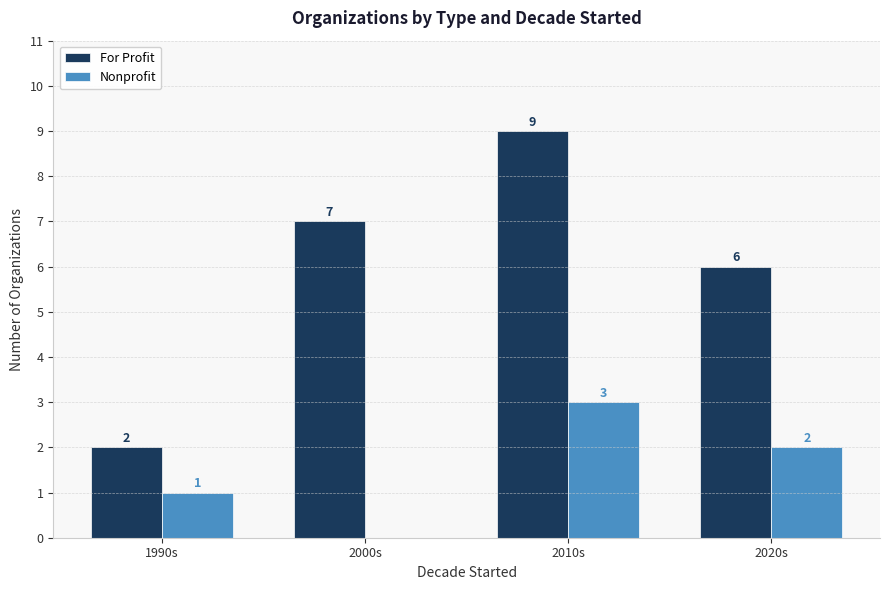

Between 2010s and 2020s, which series saw the biggest shift?

For Profit